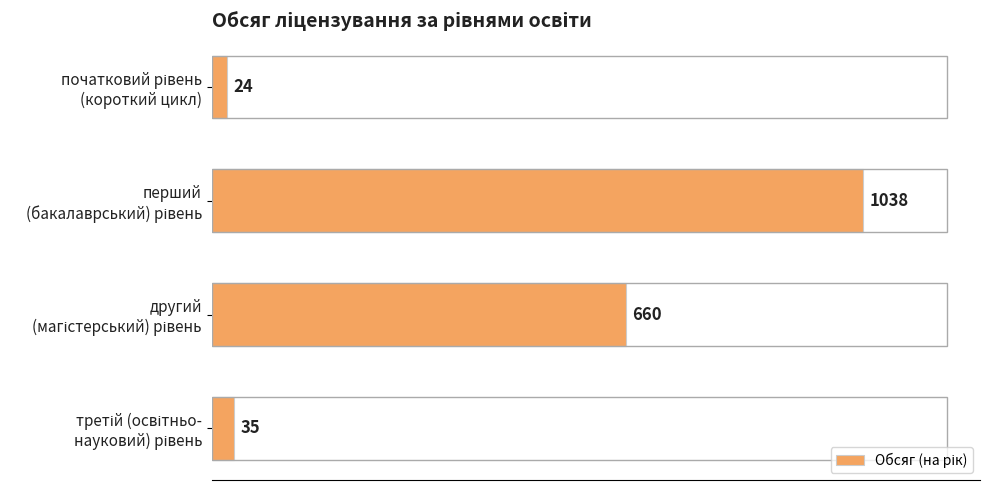

What is the minimum value shown in the chart?

24